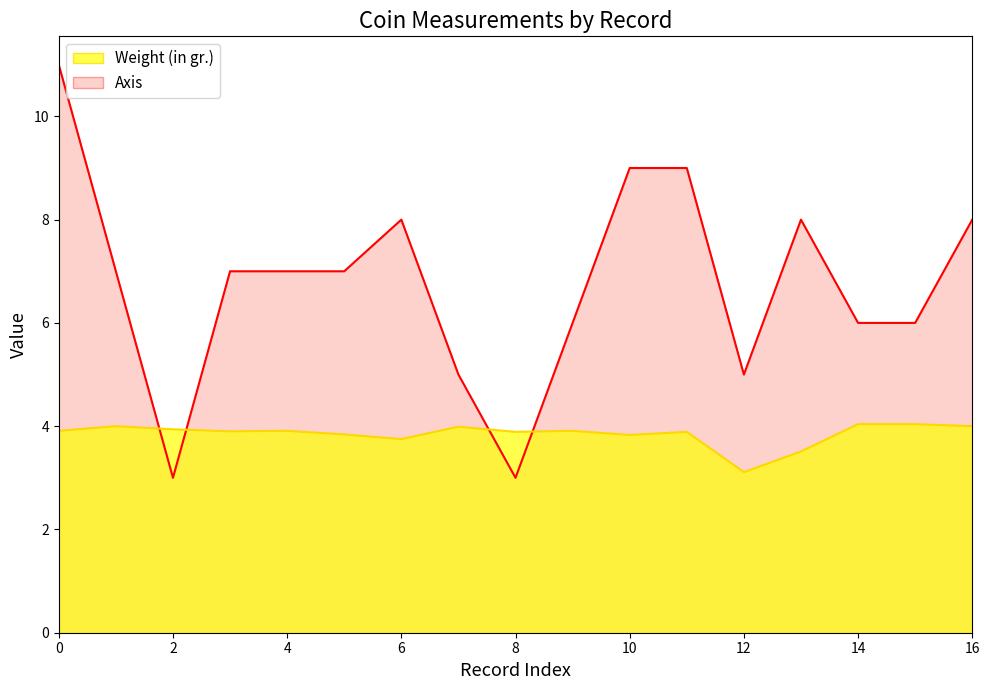

What is the difference between the maximum and second lowest values in the Axis series?

8.0